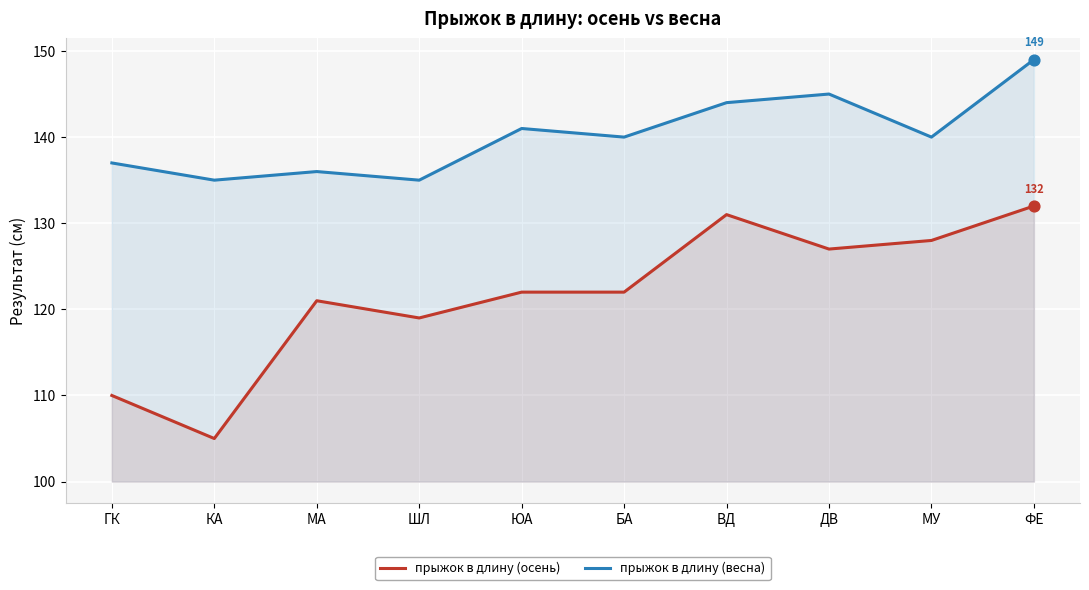

Which series has the largest total across all categories?

прыжок в длину (весна)